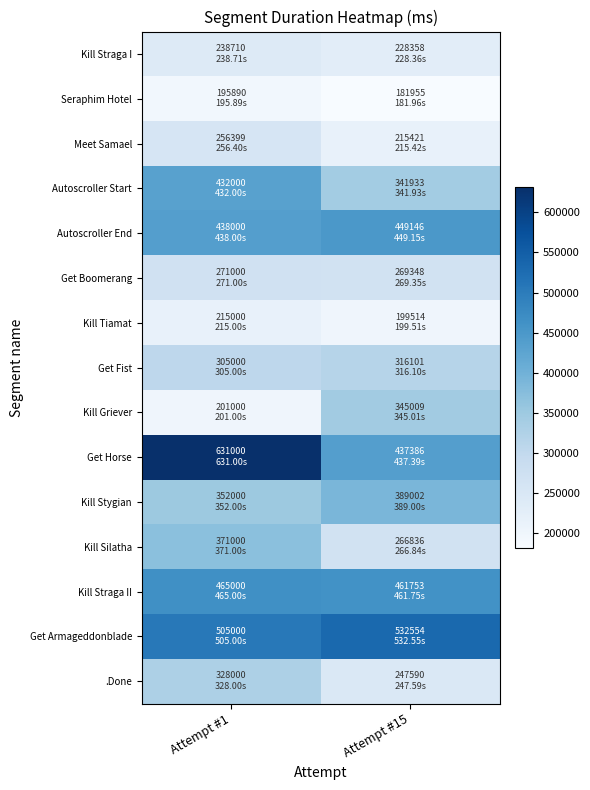

Which series changed the most between Attempt #1 and Attempt #15?

Get Horse